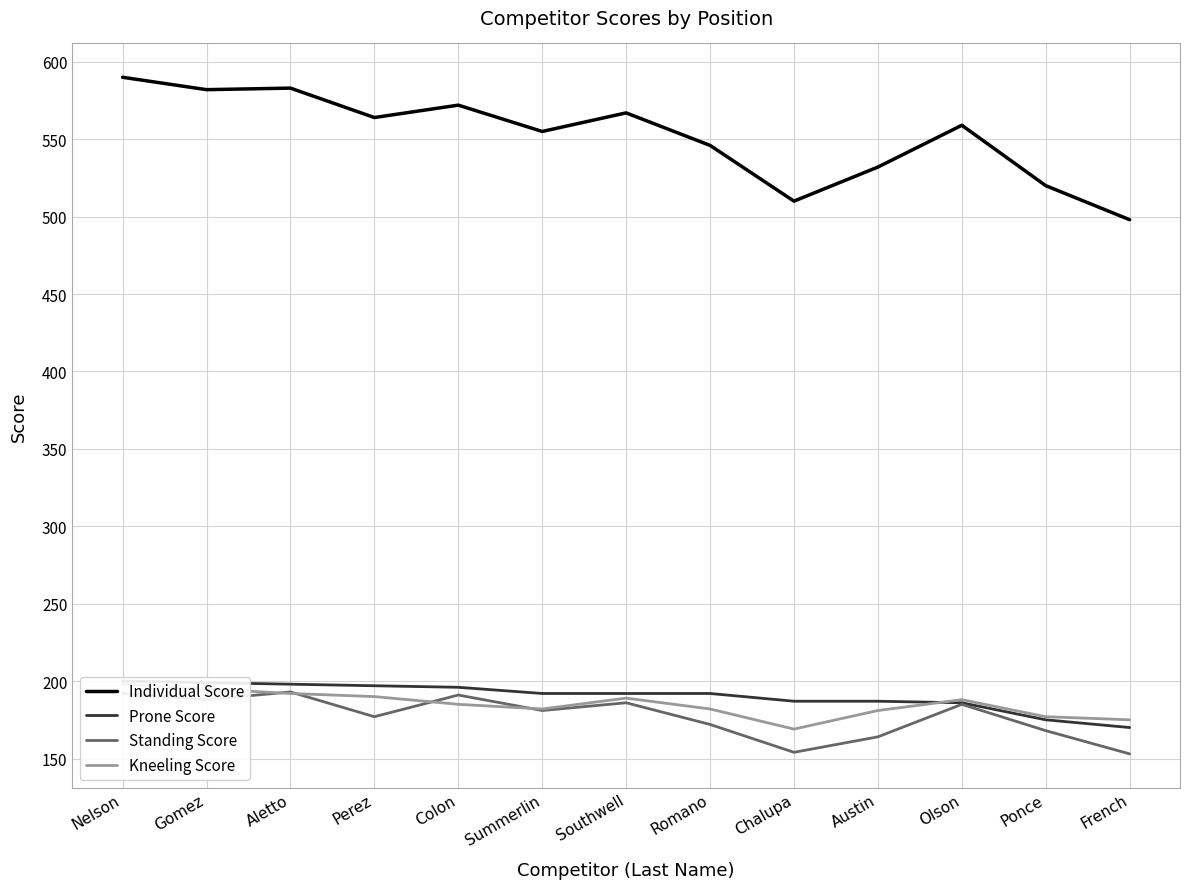

Which has a higher value, Aletto or Olson?

Aletto